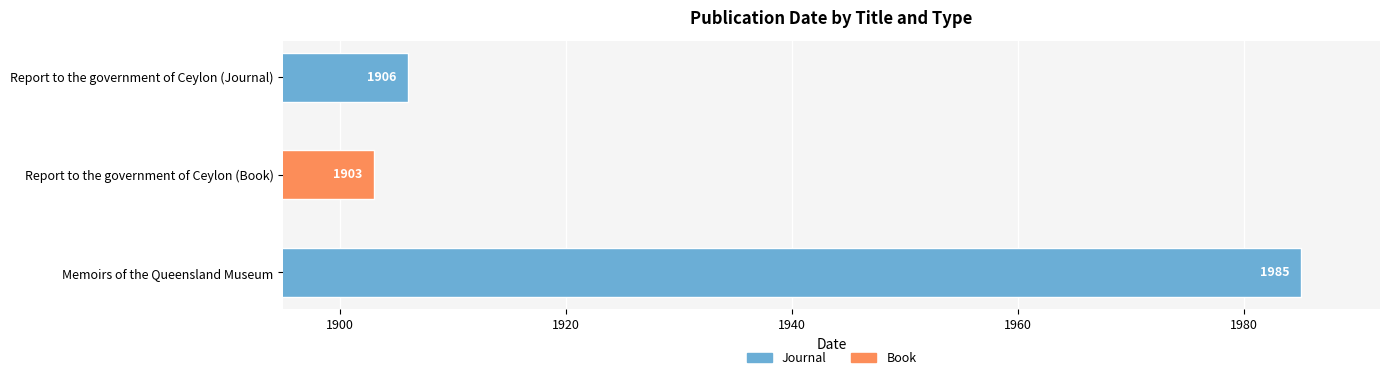

Count the values in the range 1906 to 1985.

2